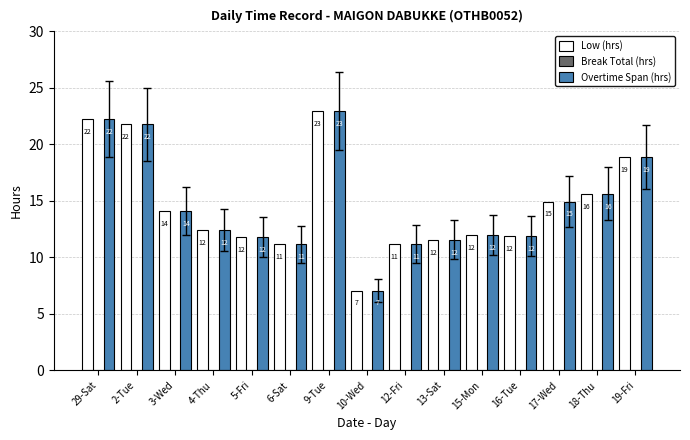

Count the number of data series in this chart.

3